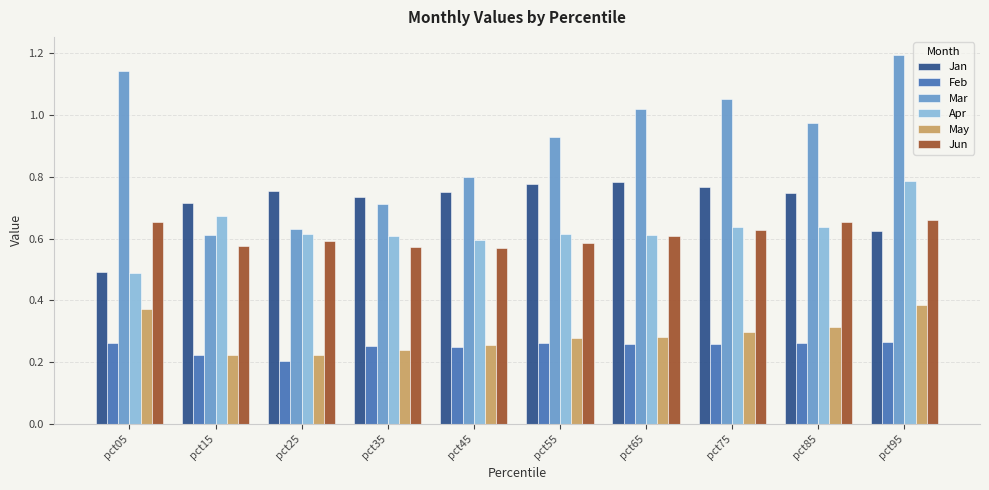

Rank the series at pct35 from highest to lowest value.

Jan, Mar, Apr, Jun, Feb, May